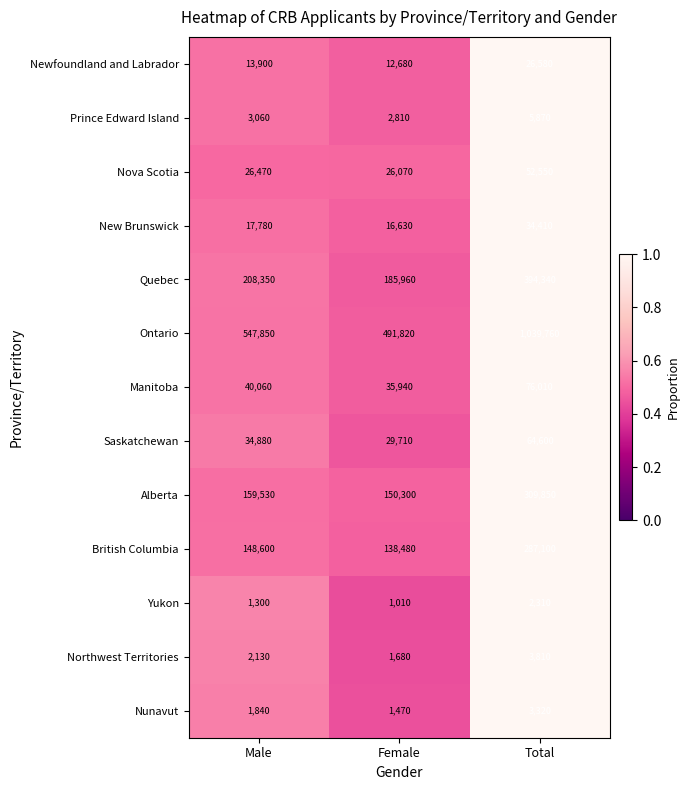

Where is Quebec nearest to the value 290150?

Male